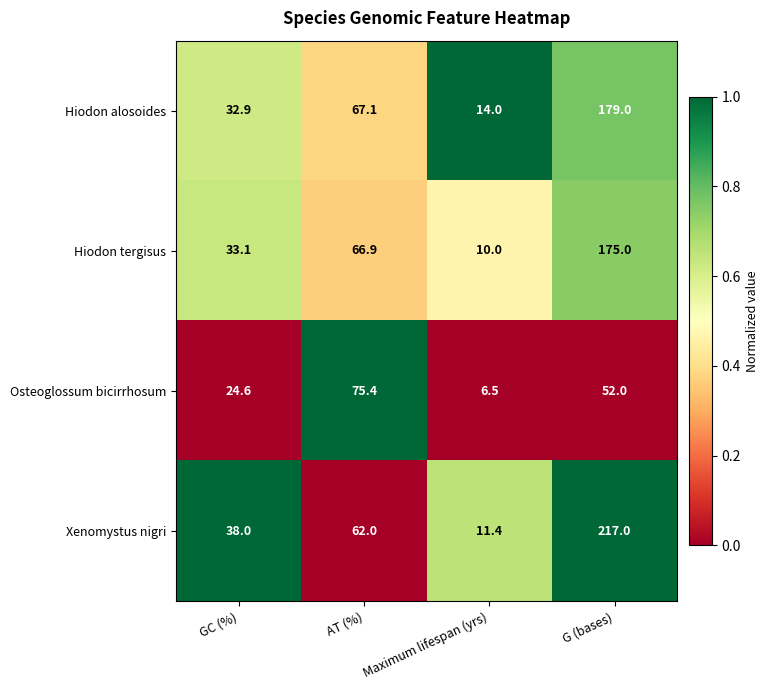

Reading right to left, list all the values displayed in this chart.

Hiodon alosoides: 179.0	14.0	67.1	32.9
Hiodon tergisus: 175.0	10.0	66.9	33.1
Osteoglossum bicirrhosum: 52.0	6.5	75.4	24.6
Xenomystus nigri: 217.0	11.4	62.0	38.0